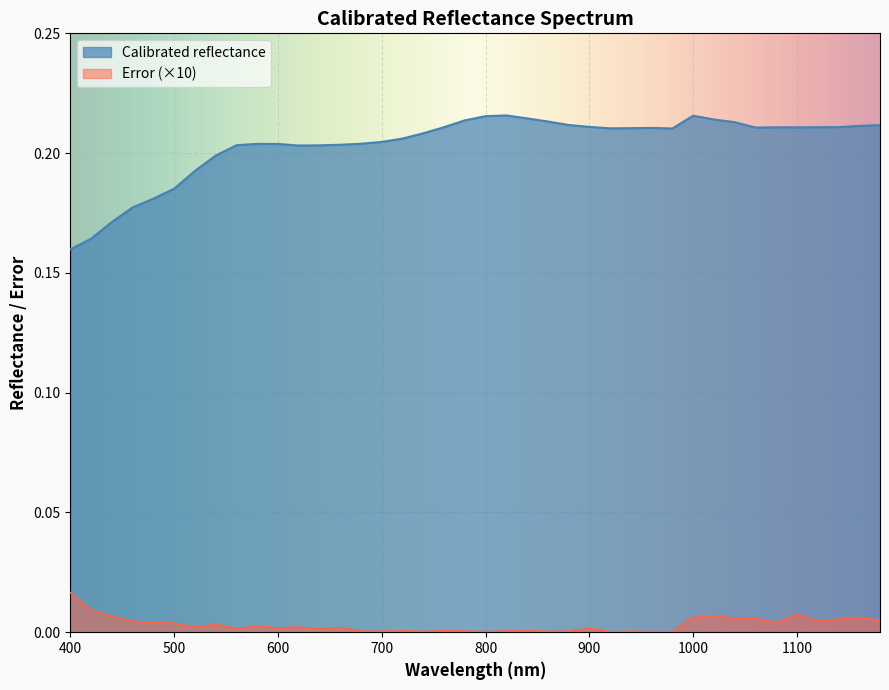

List the series in order of their overall mean, lowest first.

Error (×10), Calibrated reflectance